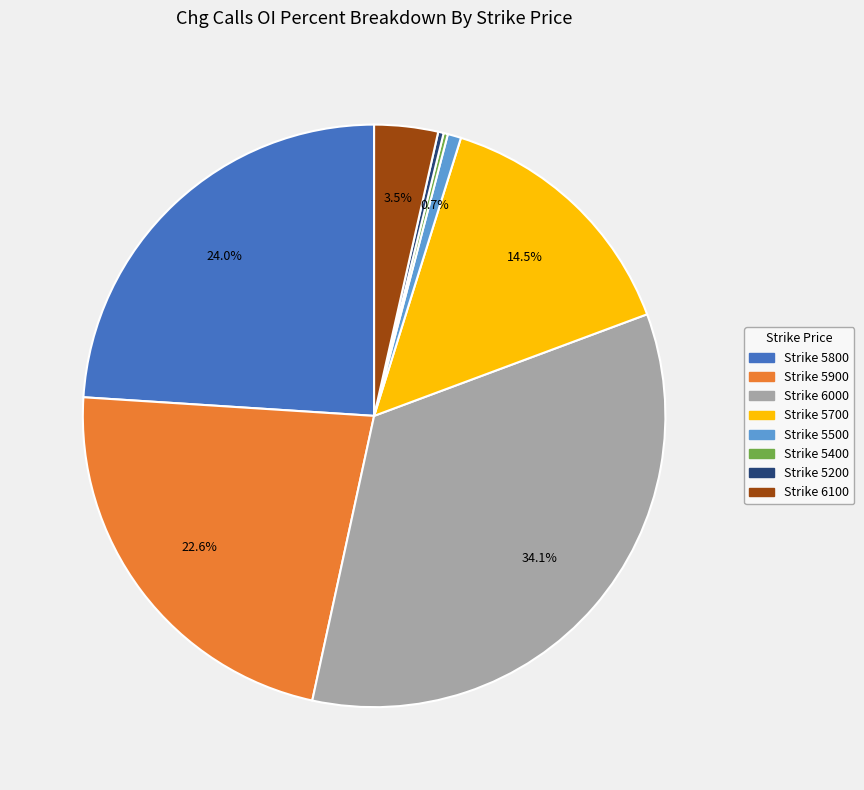

Is there any slice that represents more than half of the pie?

No